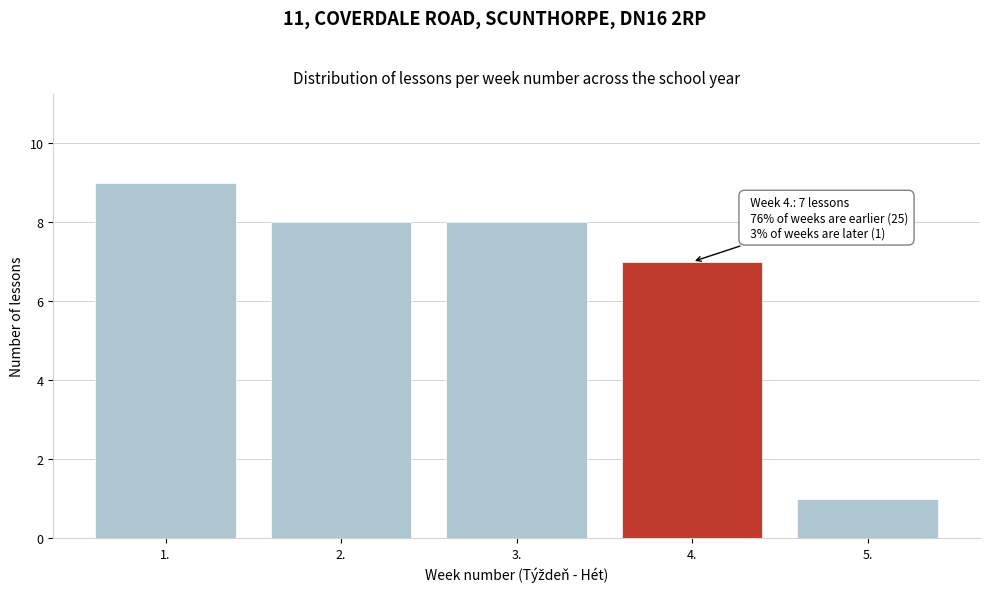

Reading right to left, what are all the values shown in this chart?

5.=1	4.=7	3.=8	2.=8	1.=9